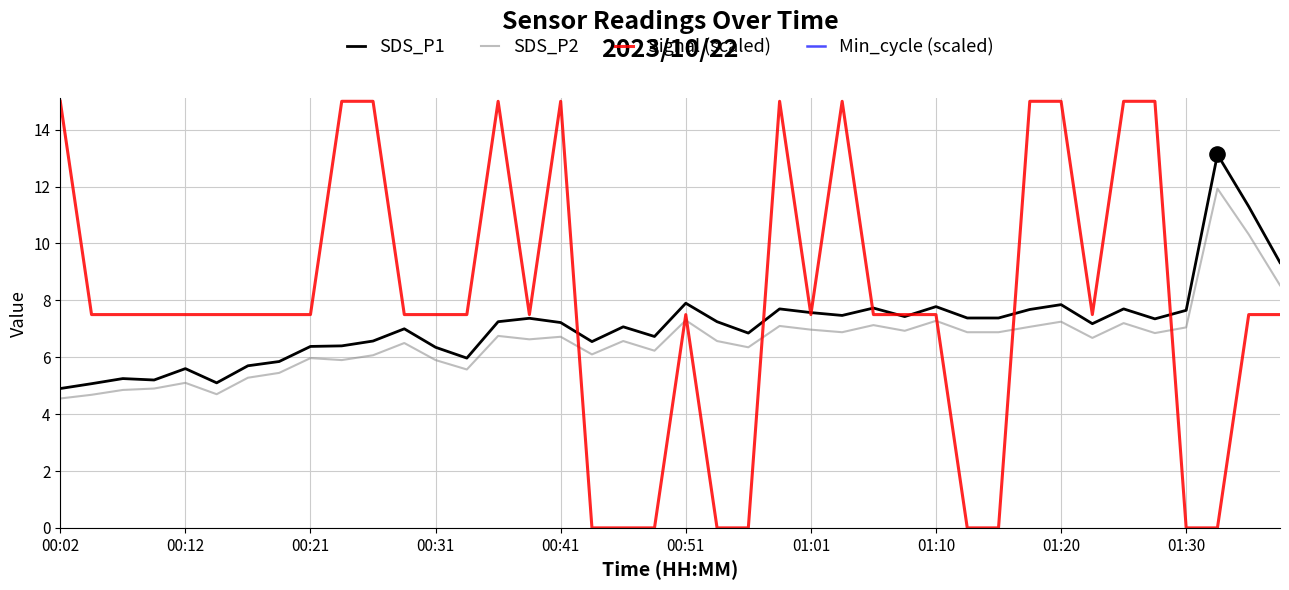

Is the value of SDS_P2 at 01:30 greater than the value of SDS_P1 at 01:01?

No